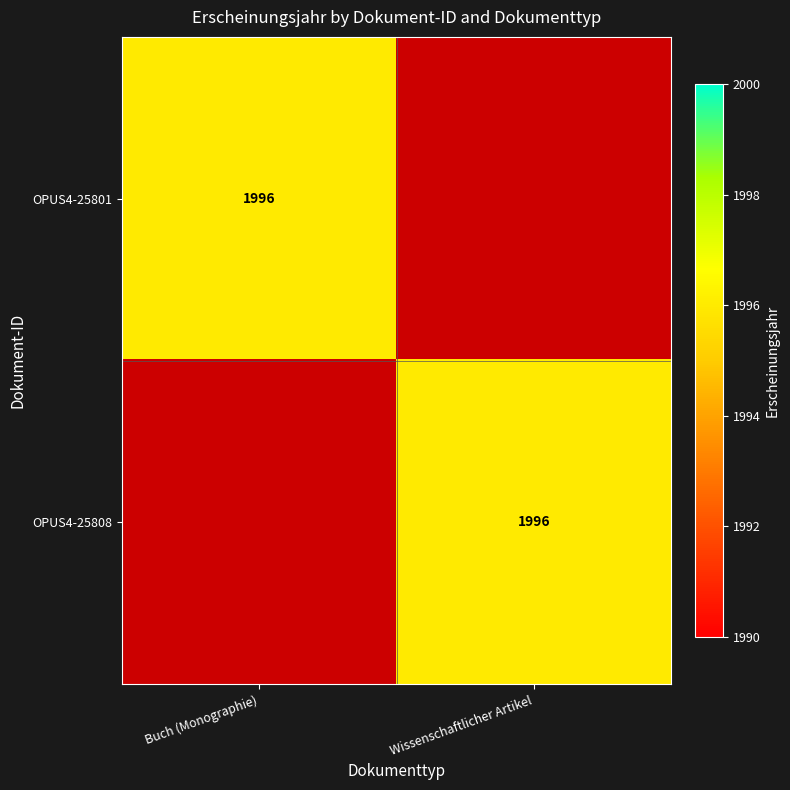

Is it true that OPUS4-25808 equals 3279 at Wissenschaftlicher Artikel?

False